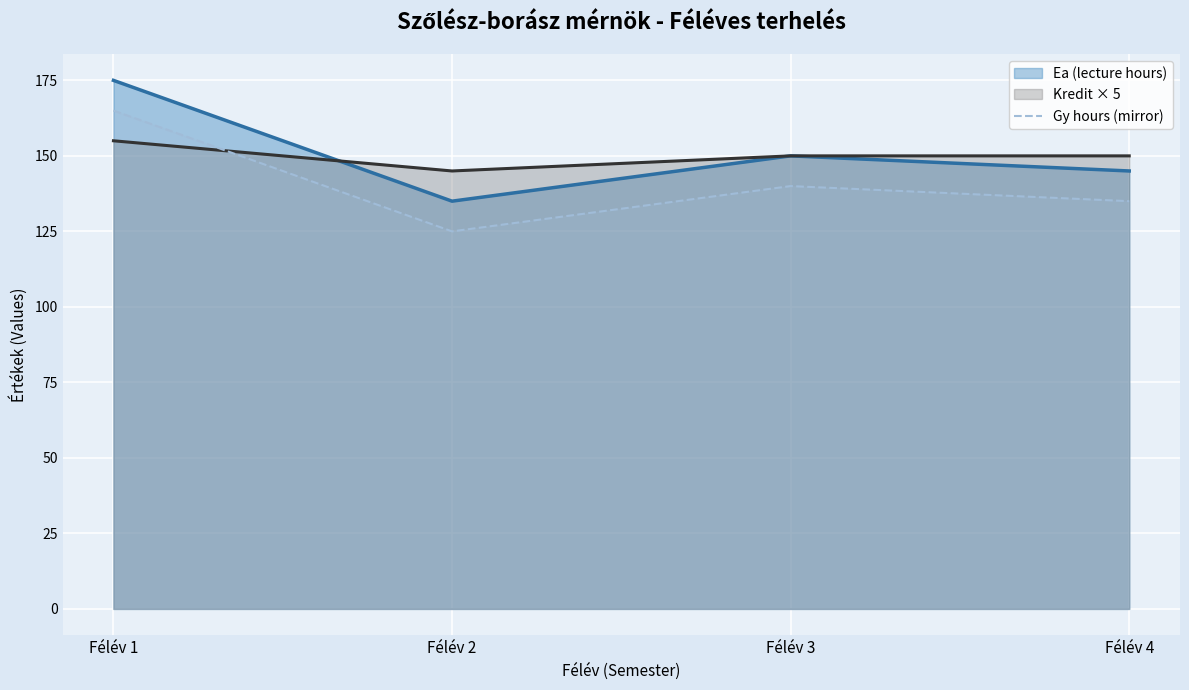

How many lines are shown in the chart?

3